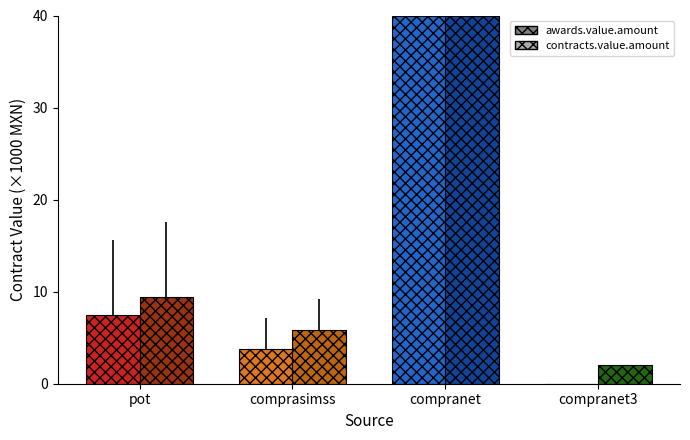

True or false: awards.value.amount has a value of 56.7 at compranet.

False